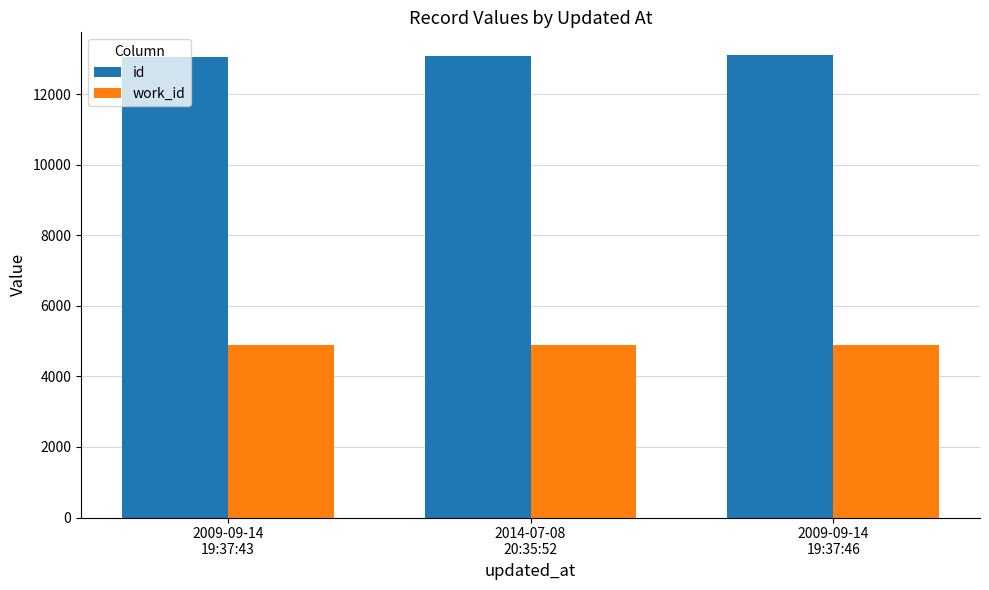

Rank the series by their maximum value, from lowest to highest.

work_id, id